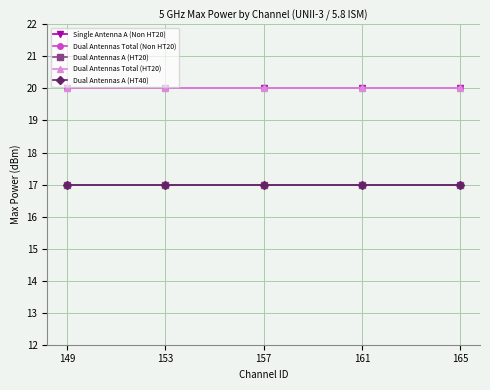

Between 157 and 161, which is larger?

157